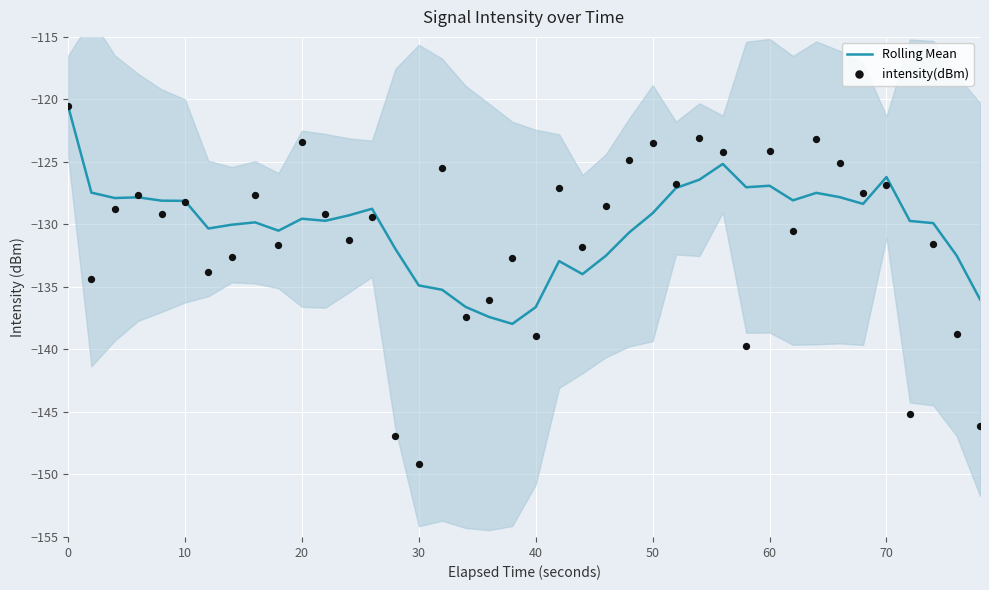

Which series reaches the maximum Y coordinate?

Rolling Mean